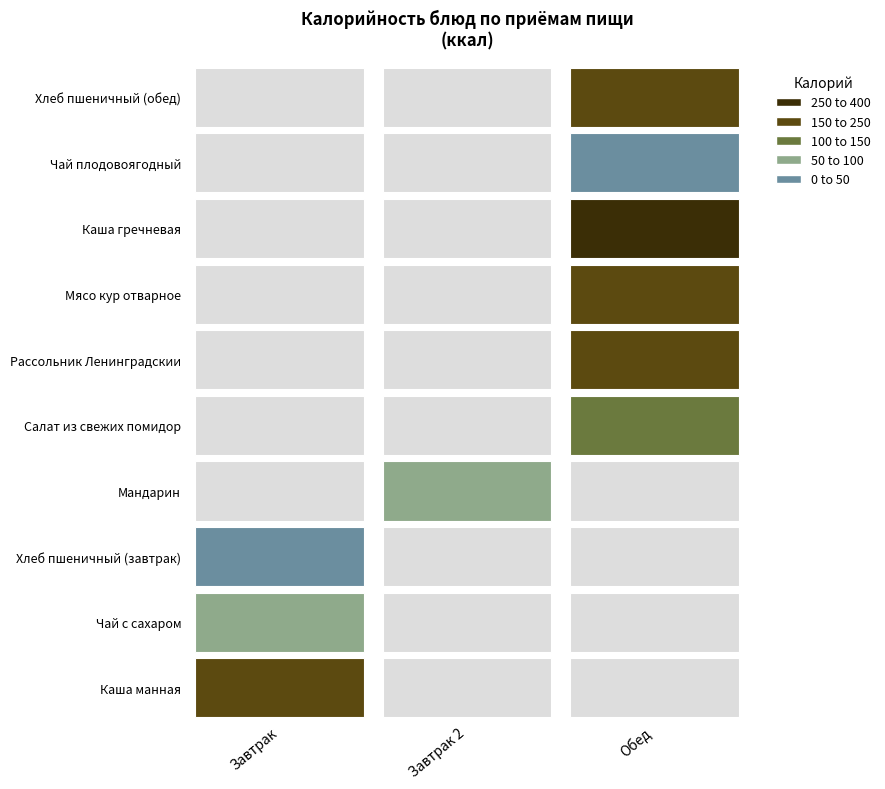

Is the value of Обед at Каша манная greater than the value of Завтрак 2 at Каша манная?

No